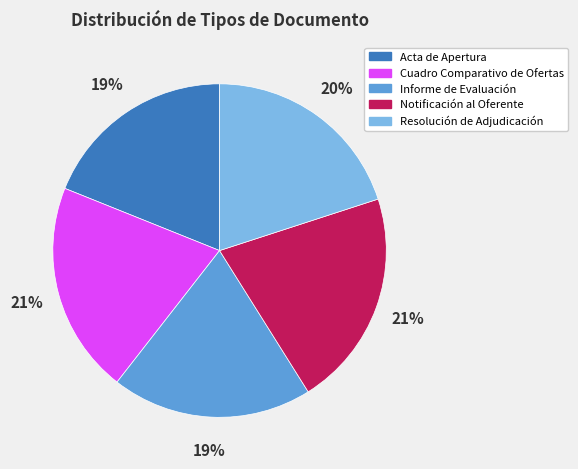

Is there any slice that represents more than half of the pie?

No